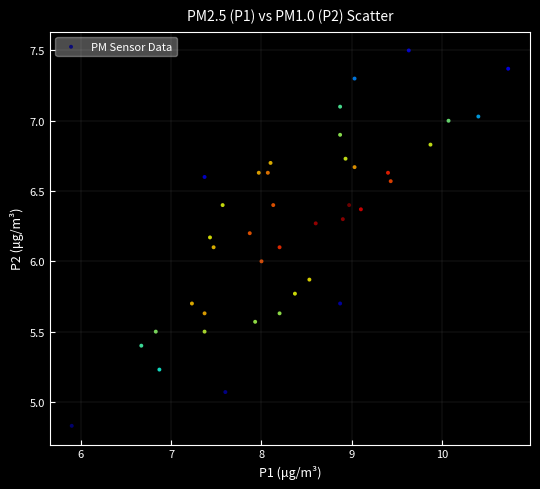

How many points are shown in the scatter plot?

40